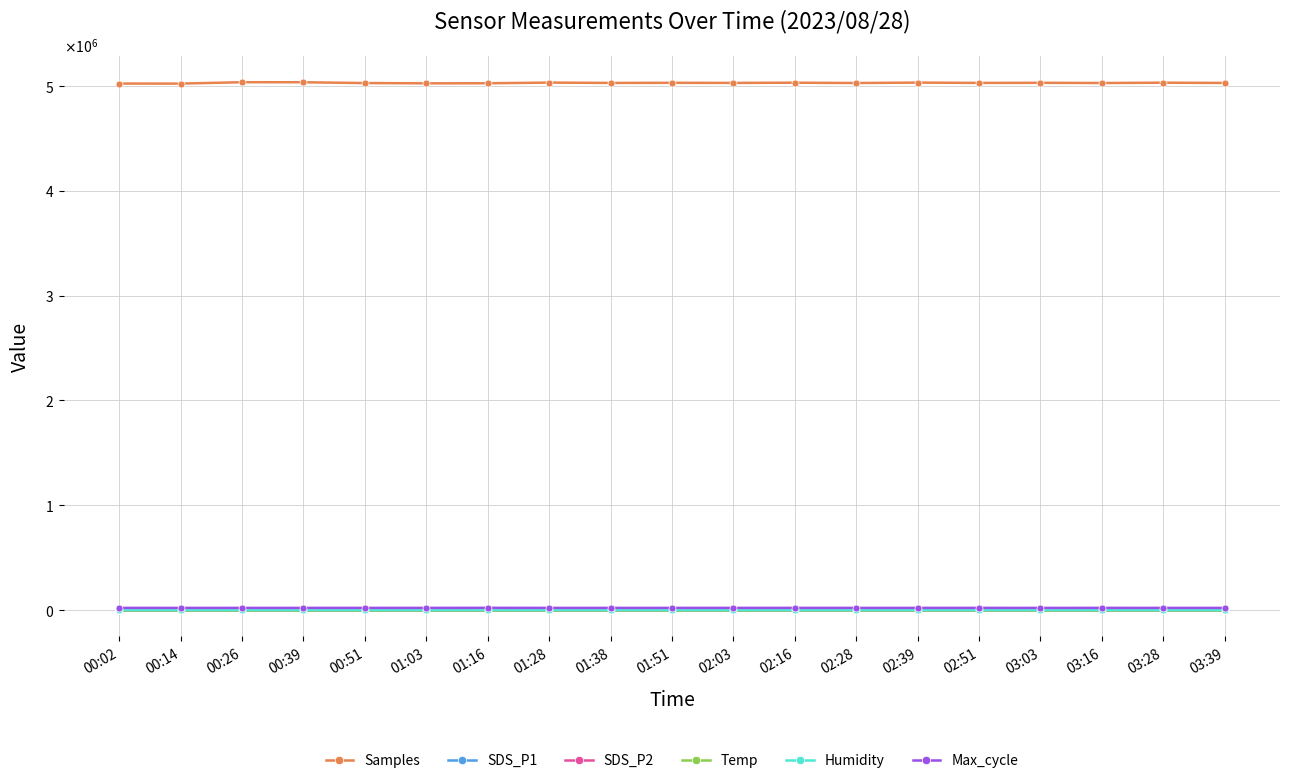

Reading left to right, extract all data points from this chart.

Samples: 5022887.0	5022359.0	5035664.0	5035221.0	5027485.0	5025001.0	5025590.0	5031938.0	5028787.0	5030000.0	5029000.0	5031000.0	5028000.0	5032000.0	5029000.0	5030000.0	5028000.0	5031000.0	5028787.0
SDS_P1: 1.7	1.8	1.5	1.5	1.2	4.3	1.4	1.3	3.7	1.4	2.1	1.5	1.6	1.3	1.5	1.2	1.4	1.3	3.7
SDS_P2: 1.6	1.7	1.4	1.4	1.1	1.5	1.3	1.0	1.0	1.2	1.4	1.4	1.5	1.2	1.4	1.2	1.2	1.2	1.0
Temp: 15.3	15.1	15.0	14.6	14.3	14.2	14.0	13.8	13.7	13.6	13.5	13.4	13.3	13.2	13.1	13.0	12.9	13.8	13.7
Humidity: 99.9	74.4	31.5	86.1	99.9	25.2	26.9	27.1	22.0	24.0	30.0	28.0	25.0	26.0	27.0	29.0	26.9	20.7	22.0
Max_cycle: 20549.0	20462.0	20482.0	20478.0	20552.0	20540.0	21137.0	20467.0	20461.0	20500.0	20520.0	20510.0	20490.0	20480.0	20510.0	20470.0	20530.0	20458.0	20461.0